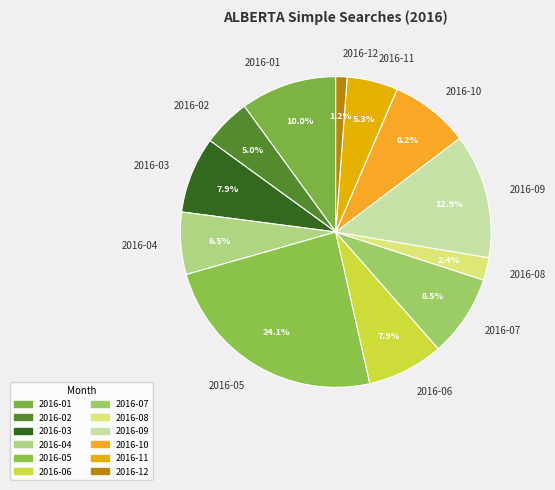

What is the smallest slice in the pie chart?

2016-12